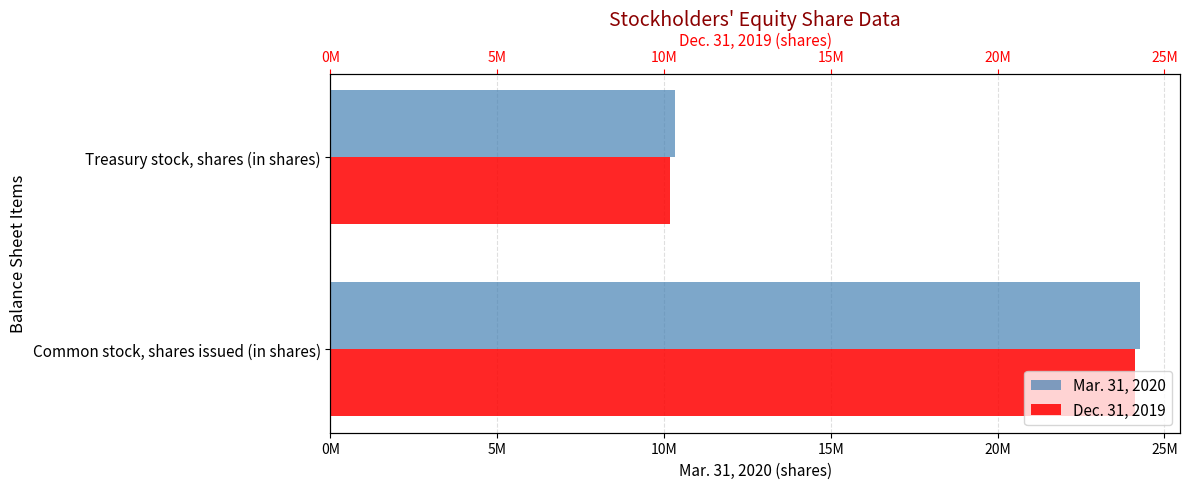

How many data points in Mar. 31, 2020 are less than 24255522?

1